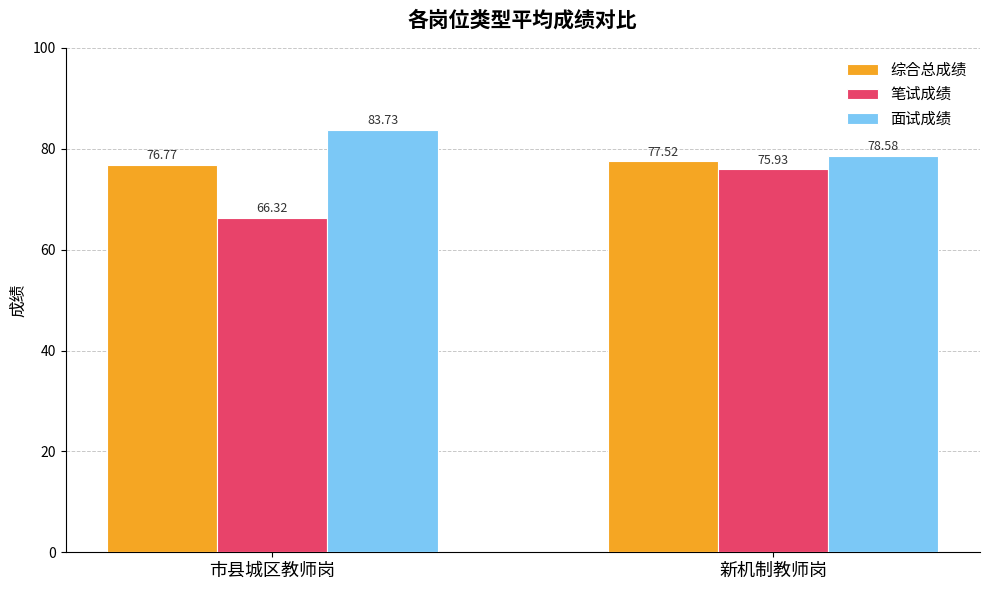

At how many categories does at least one series exceed 71?

2